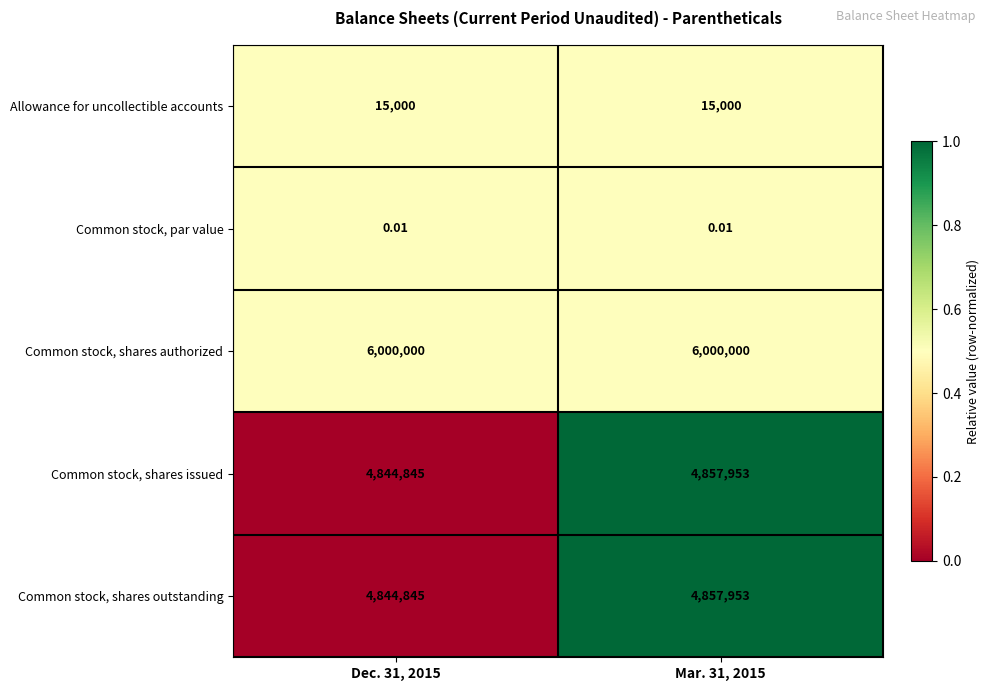

Which series has the largest total across all categories?

Common stock, shares authorized